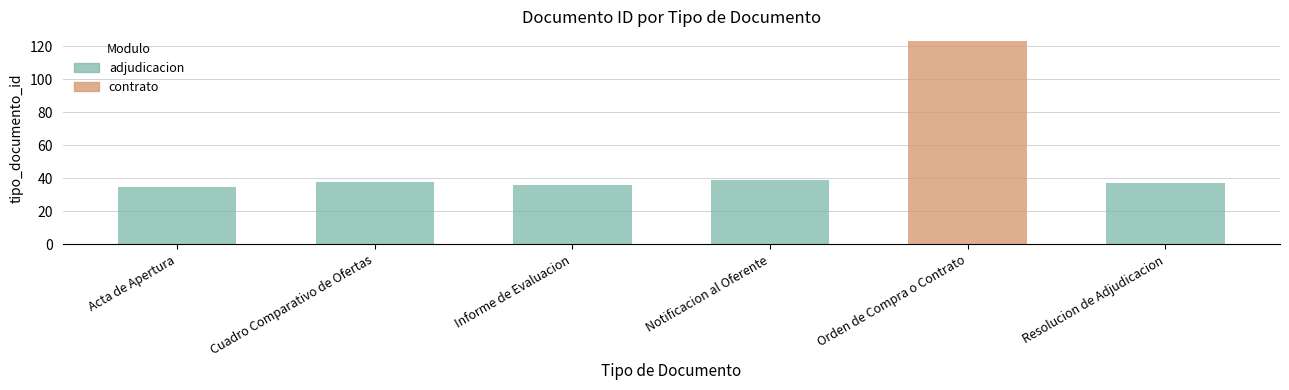

The value at Informe de Evaluacion is 18. True or false?

False